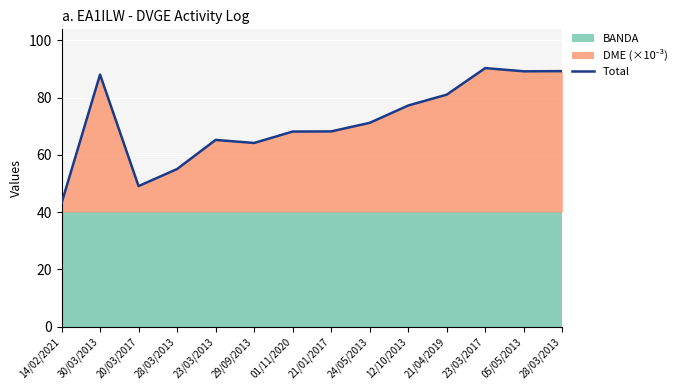

Read the value at 28/03/2013.

55.0